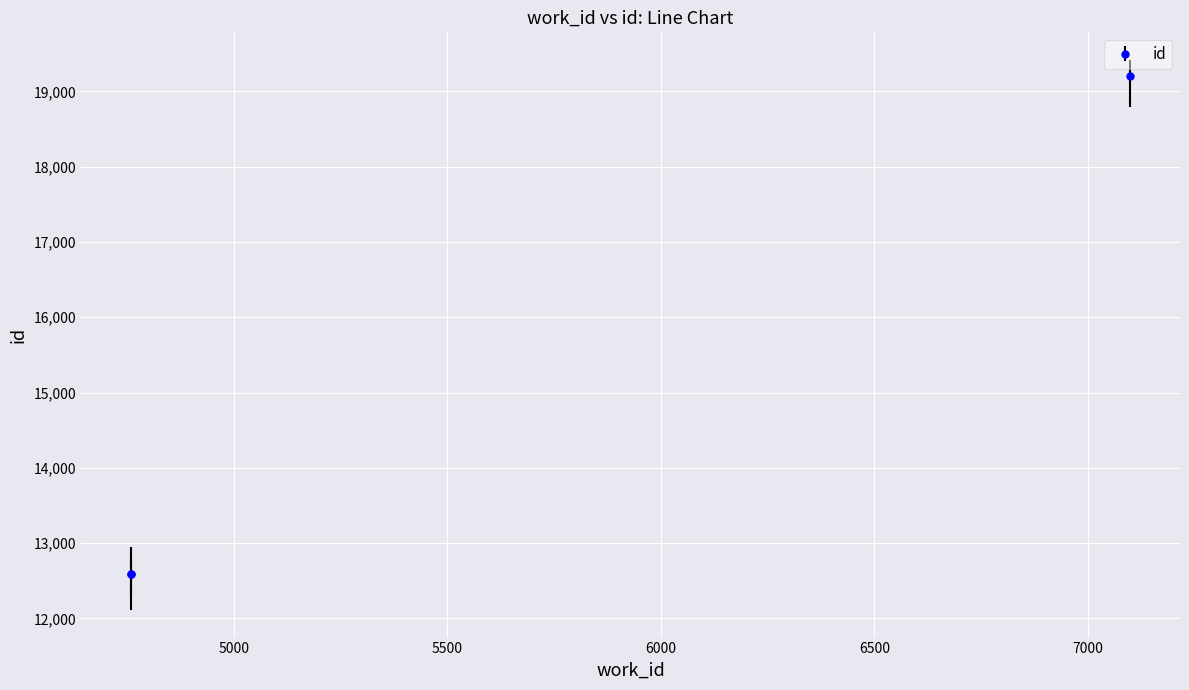

What is the sum of all values?

44382